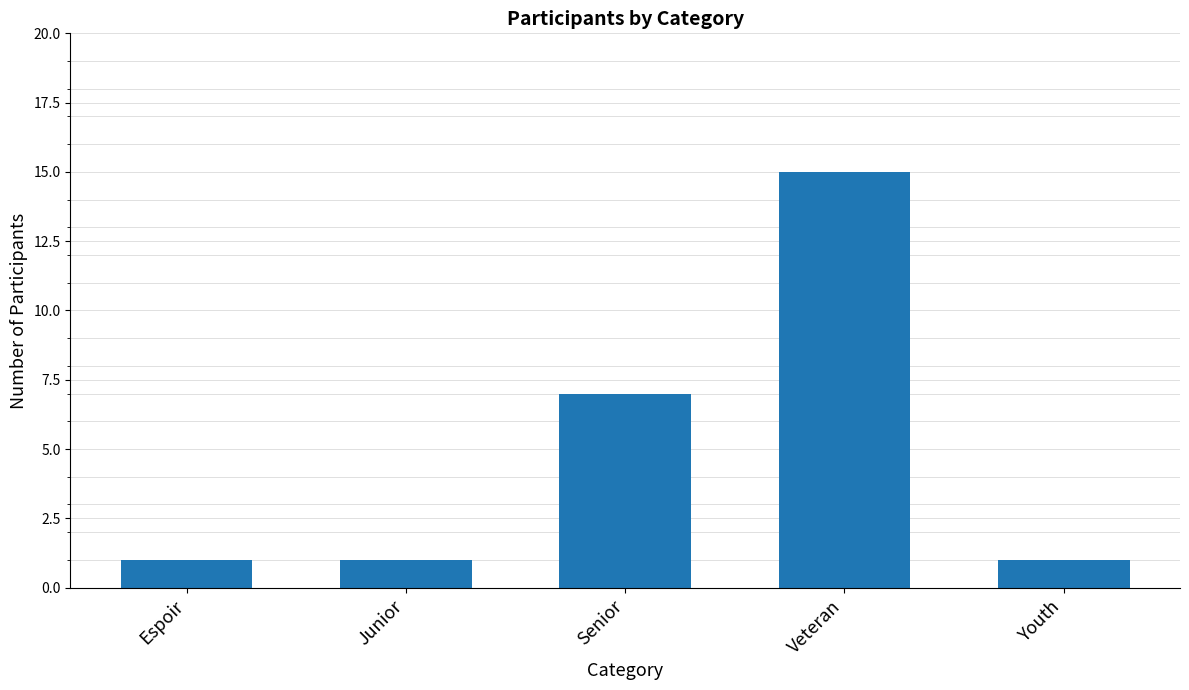

What is the greatest value displayed?

15